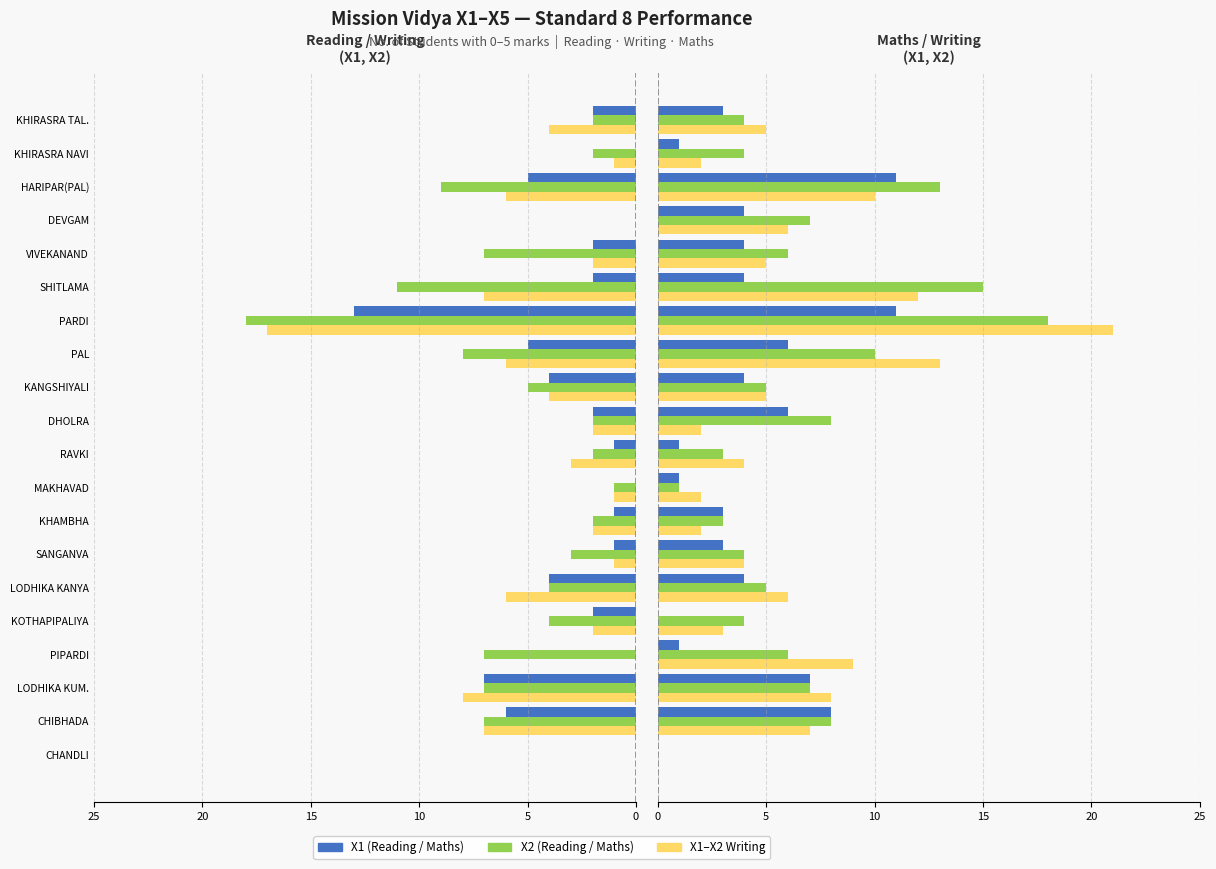

What is the sum of the Writing X1 values at KHAMBHA and RAVKI?

-5